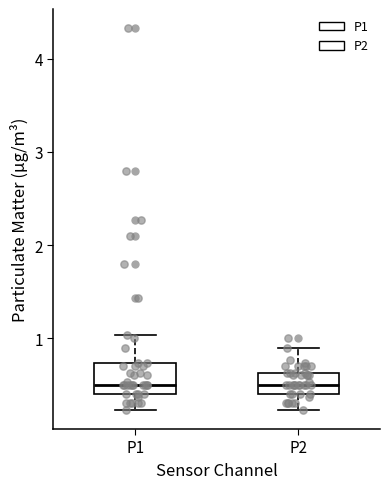

Reading left to right, transcribe this box plot: for each box, give where its median line is, the range the box spans, and where its two whiskers end, as read against the y-axis. The values are not printed on the chart, so give them approximately, as read against the axis.

P1: median 0.5, box 0.4 to 0.7, whiskers 0.2 to 1.0
P2: median 0.5, box 0.4 to 0.6, whiskers 0.2 to 0.9